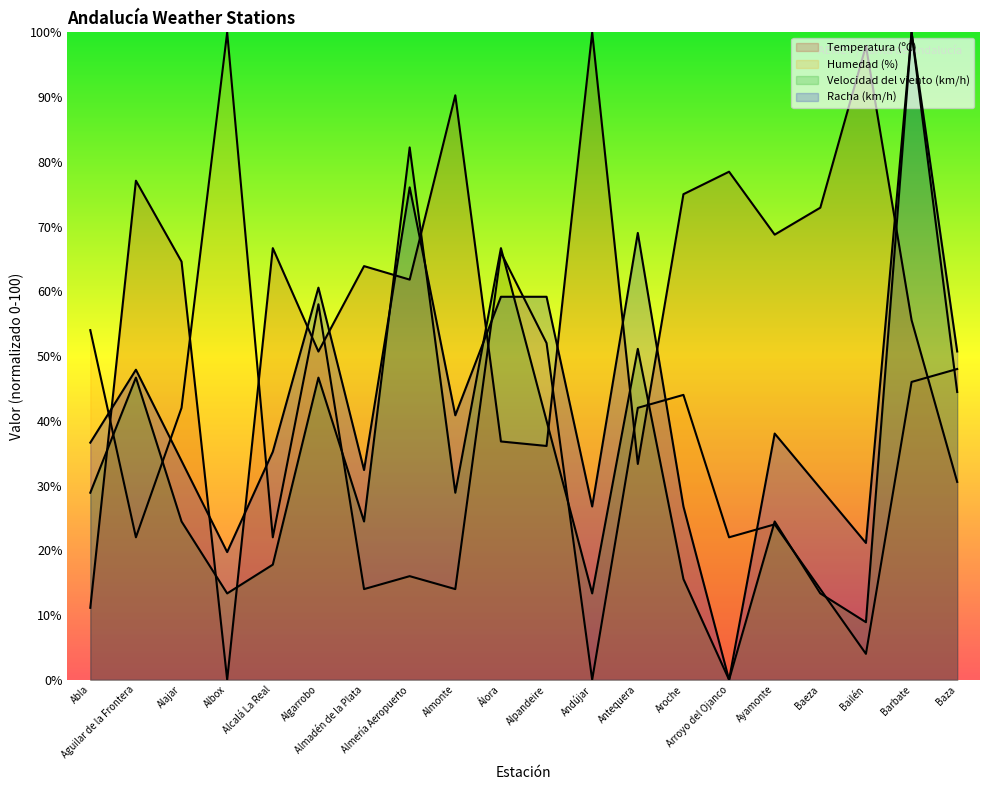

What is the label of the 8th point from the left?

Almería Aeropuerto